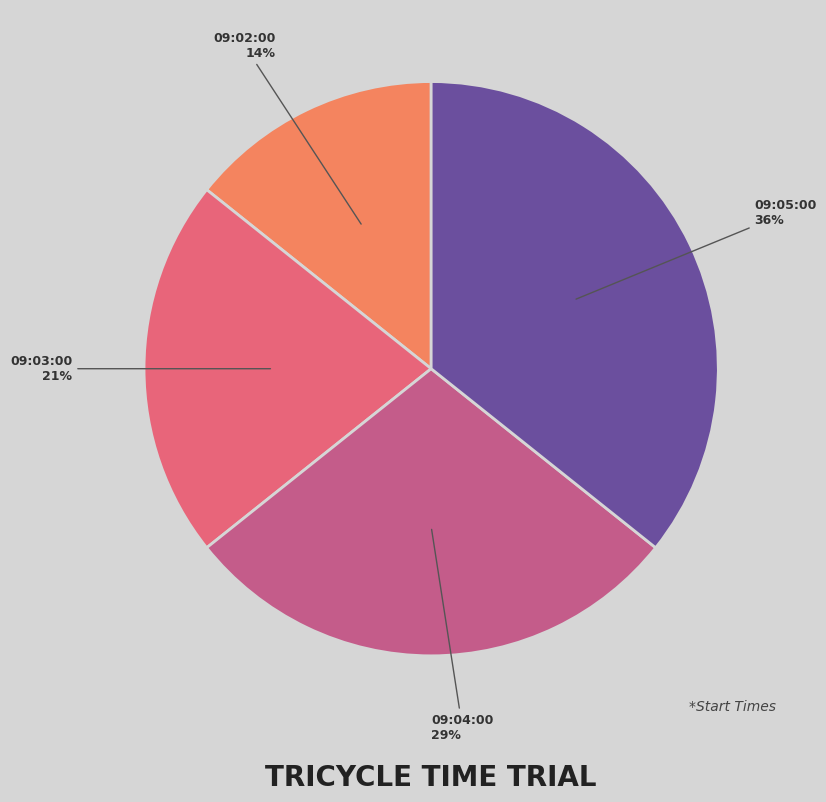

To the nearest percent, what is the difference between the 09:02:00 and 09:03:00 slice percentages?

7%